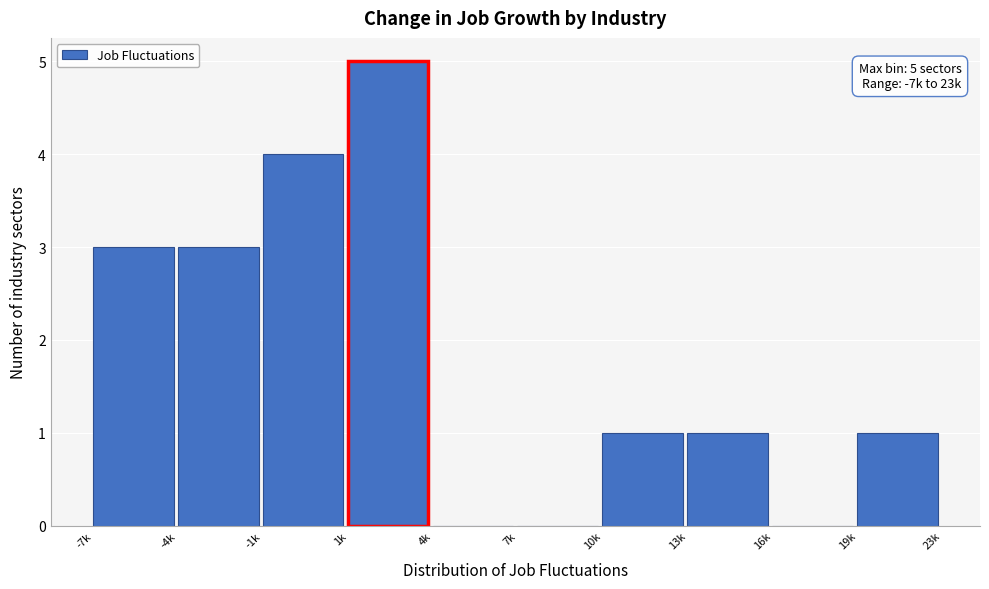

Reading left to right, extract all data points from this chart.

-7k=3	-4k=3	-1k=4	1k=5	4k=0	7k=0	10k=1	13k=1	16k=0	19k=1